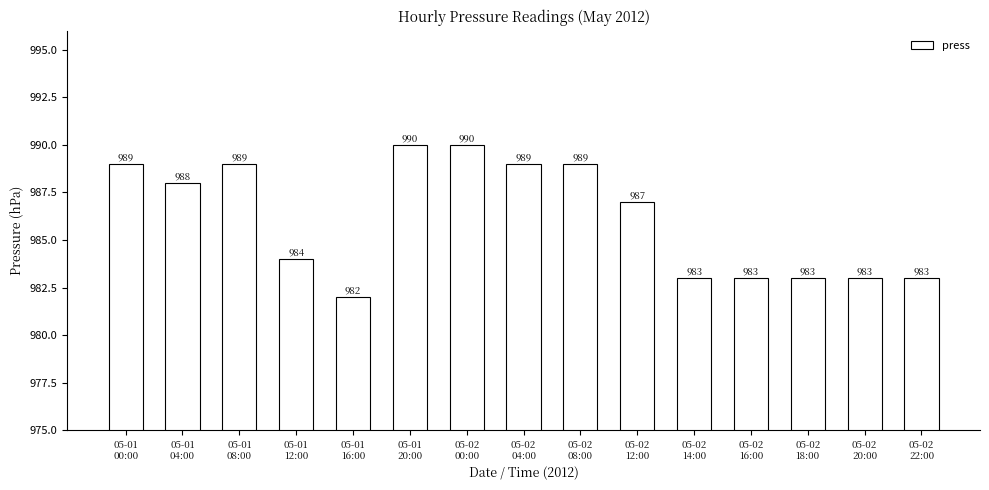

Count the number of categories in the chart.

15